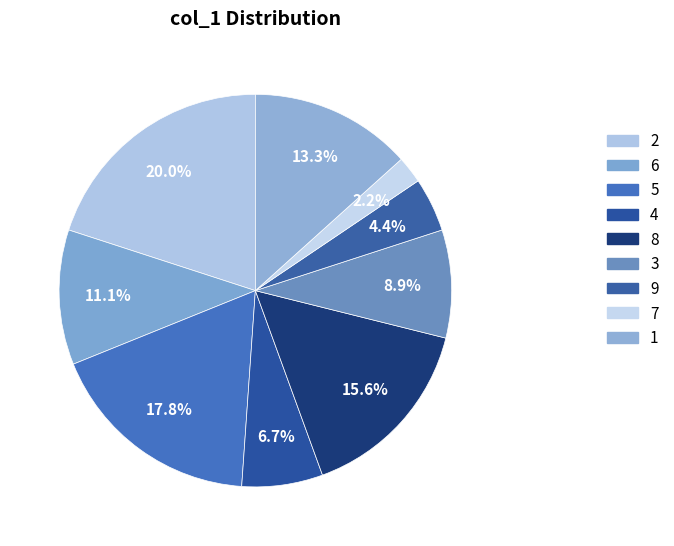

The 5 slice represents 18% of the pie. True or false?

True